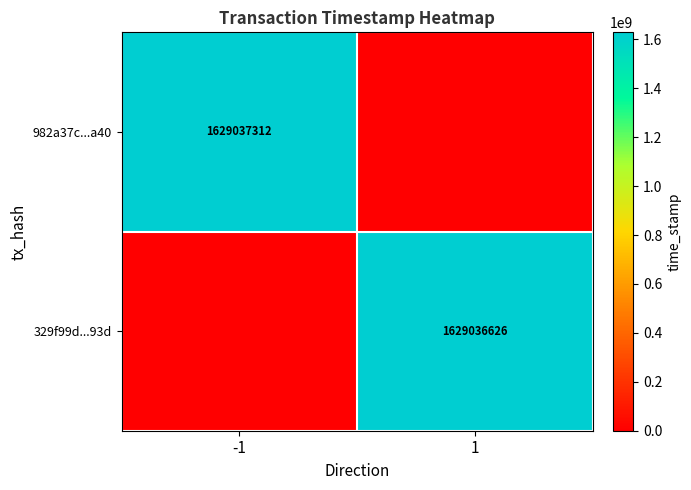

At which category does the chart reach its minimum across all series?

1